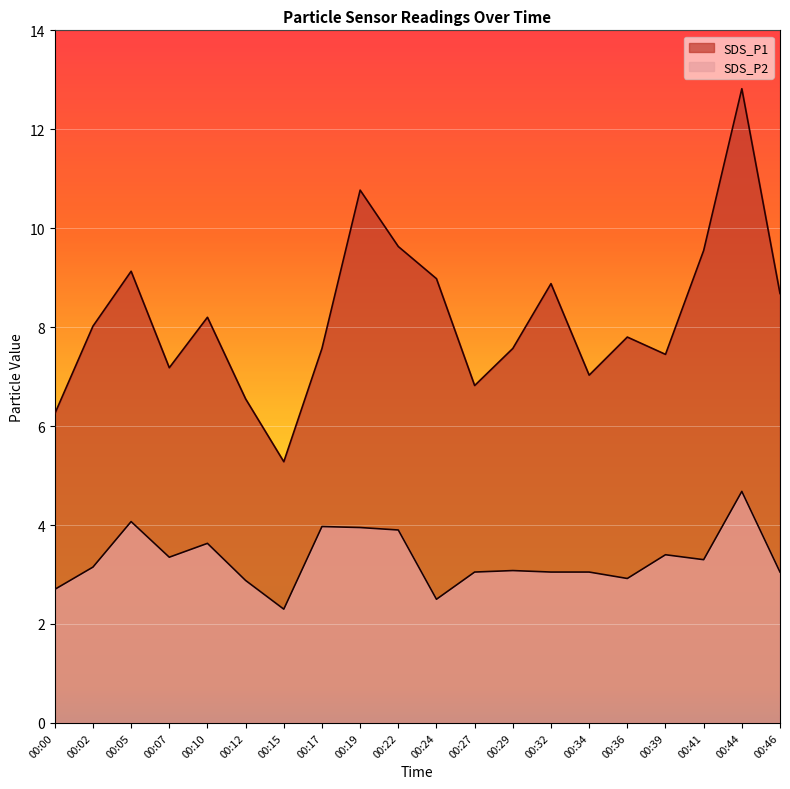

True or false: SDS_P2 has a value of 3.1 at 00:29.

True